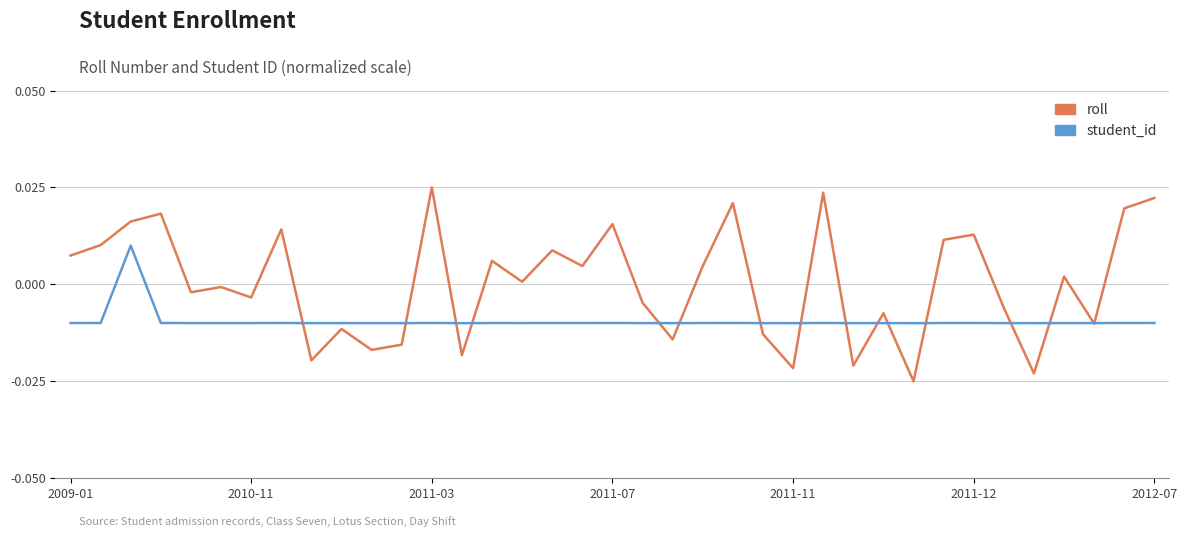

Which series has the largest range (max minus min)?

roll